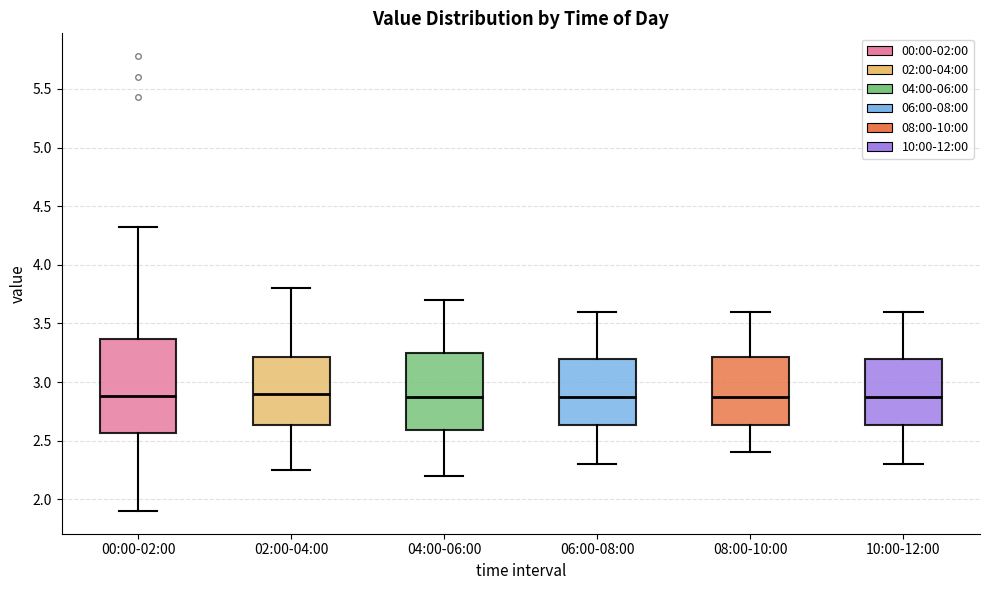

Reading left to right, transcribe this box plot: for each box, give where its median line is, the range the box spans, and where its two whiskers end, as read against the y-axis. The values are not printed on the chart, so give them approximately, as read against the axis.

00:00-02:00: median 2.90, box 2.55 to 3.35, whiskers 1.90 to 4.30
02:00-04:00: median 2.90, box 2.65 to 3.20, whiskers 2.25 to 3.80
04:00-06:00: median 2.90, box 2.60 to 3.25, whiskers 2.20 to 3.70
06:00-08:00: median 2.90, box 2.65 to 3.20, whiskers 2.30 to 3.60
08:00-10:00: median 2.90, box 2.65 to 3.20, whiskers 2.40 to 3.60
10:00-12:00: median 2.90, box 2.65 to 3.20, whiskers 2.30 to 3.60